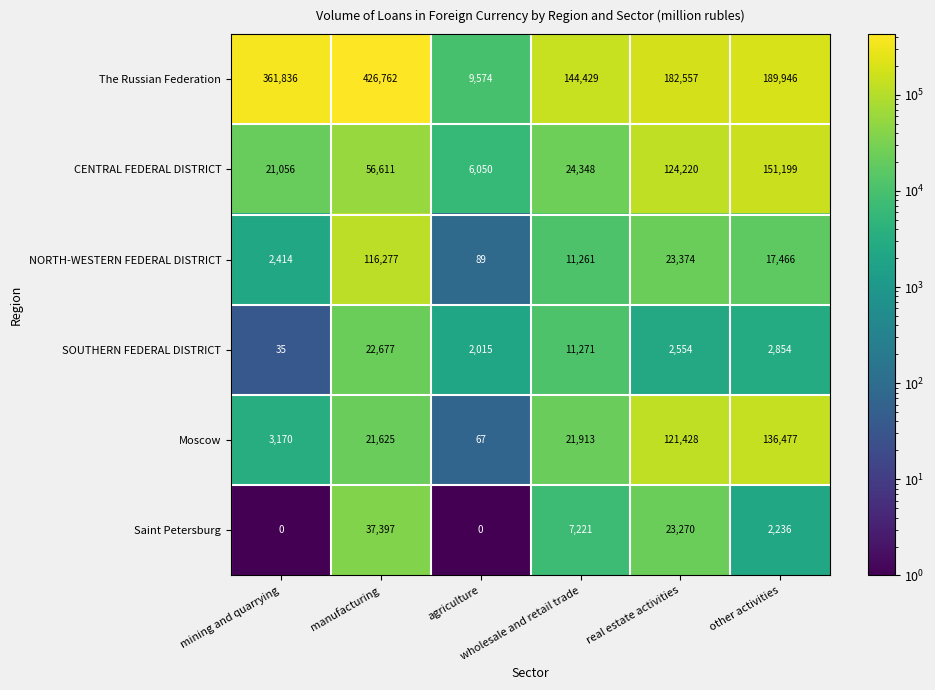

What is the difference between the highest and lowest values at manufacturing?

405137